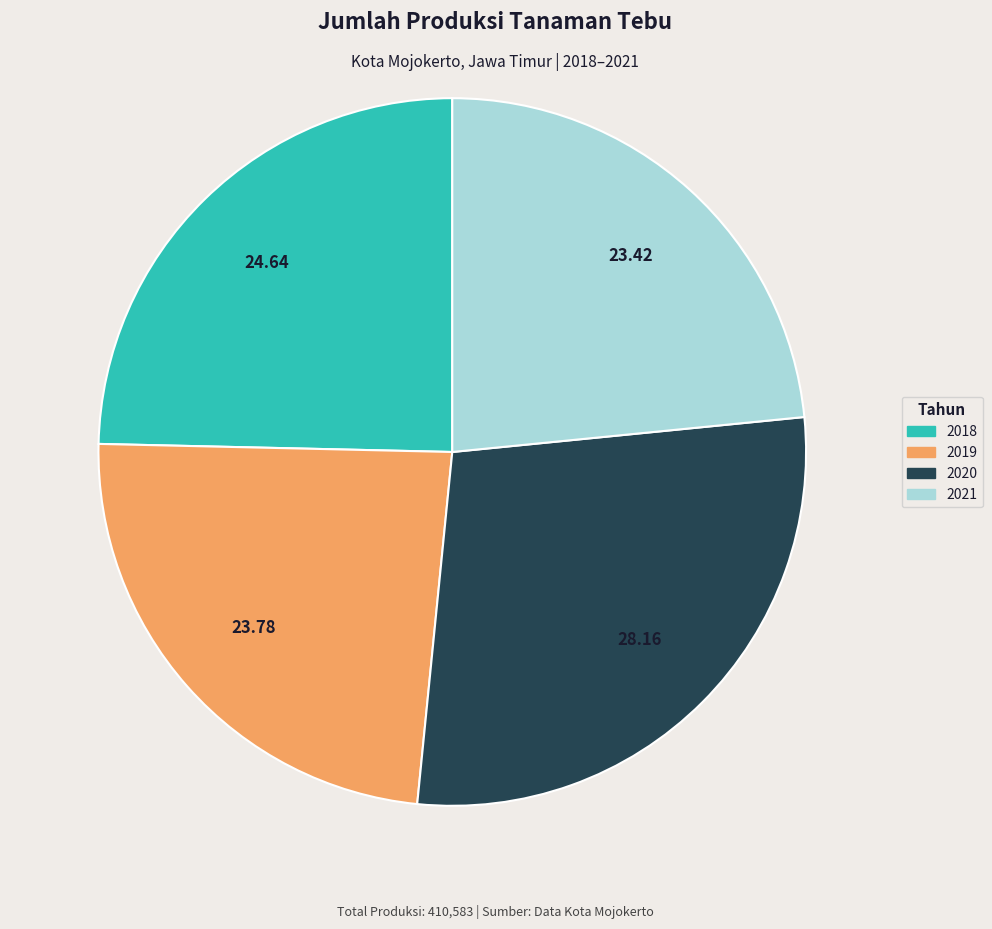

What is the ratio of the value at 2018 to the value at 2019?

1.0